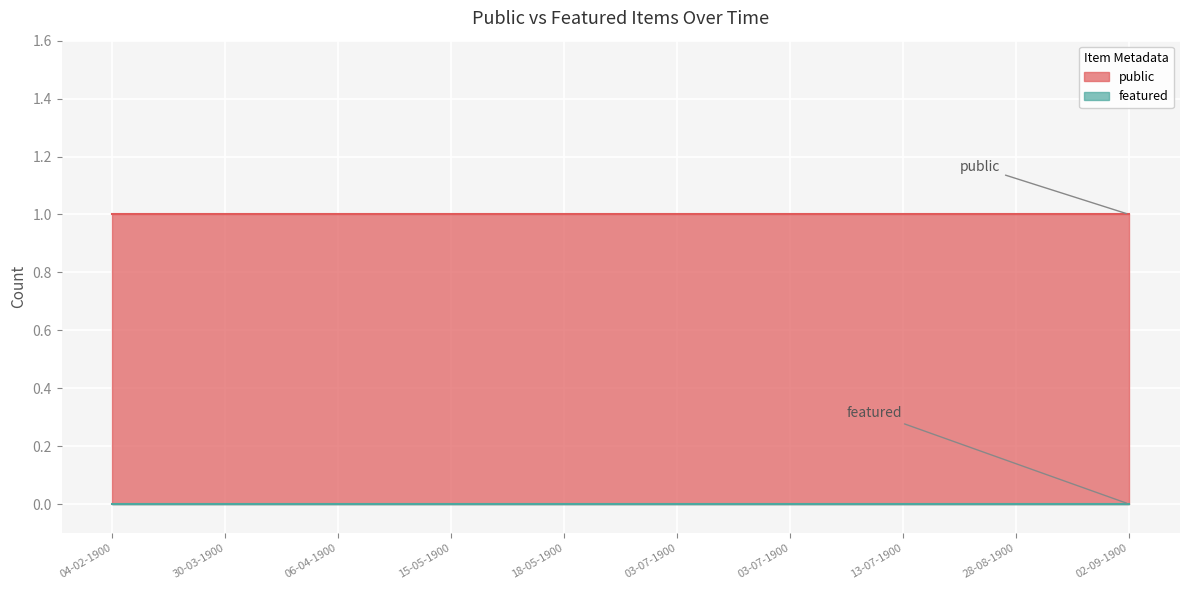

Which category has the lowest value across all series?

04-02-1900